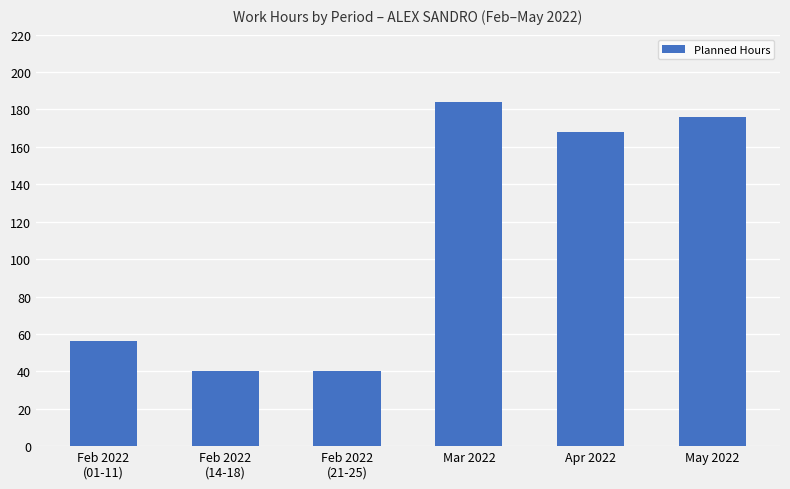

What is the greatest value displayed?

184